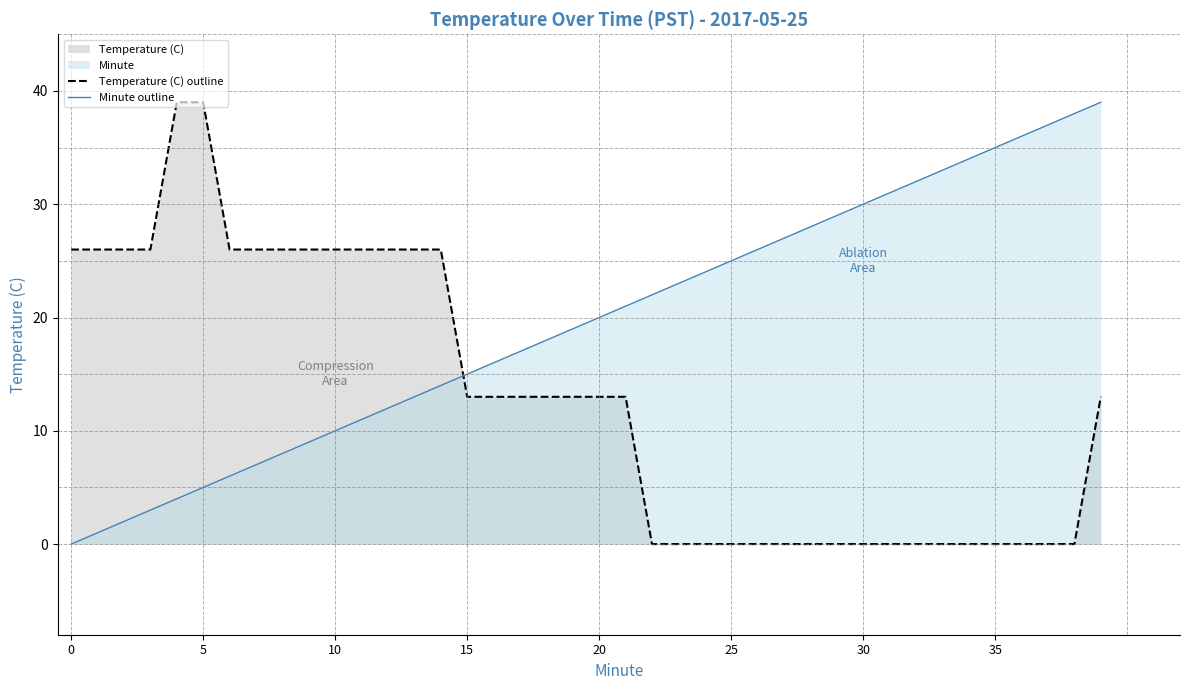

What is the sum of all Temperature (C) outline values?

520